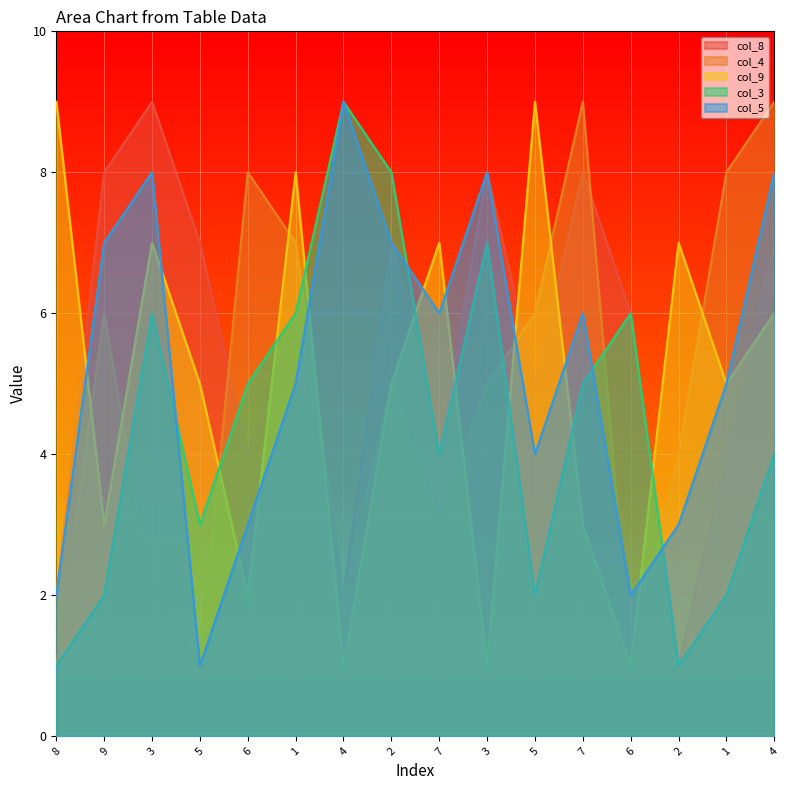

How many col_8 values are between 4 and 8?

12